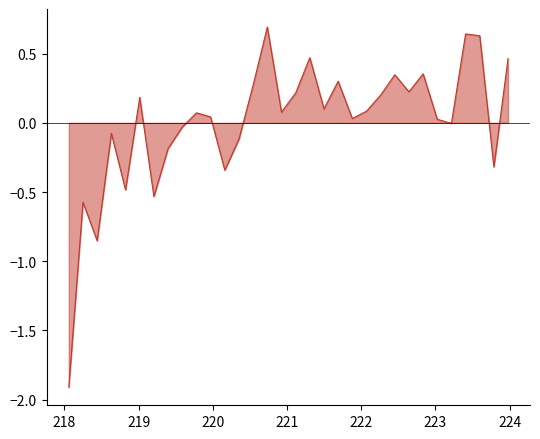

Count the number of data series in this chart.

1